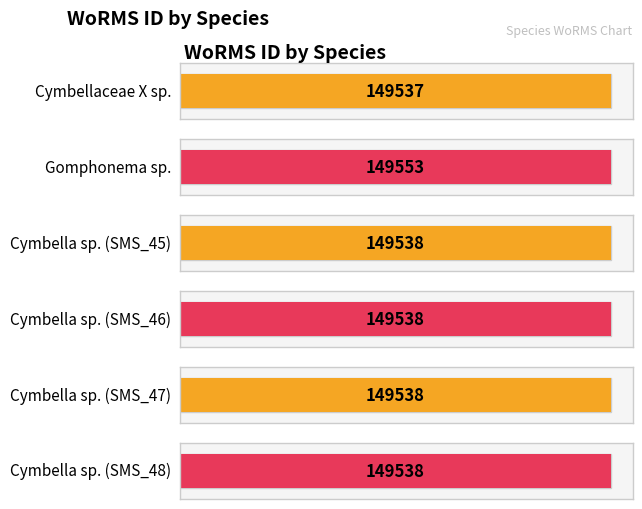

Read the value at Cymbella sp. (SMS_46), to the nearest 5.

149540